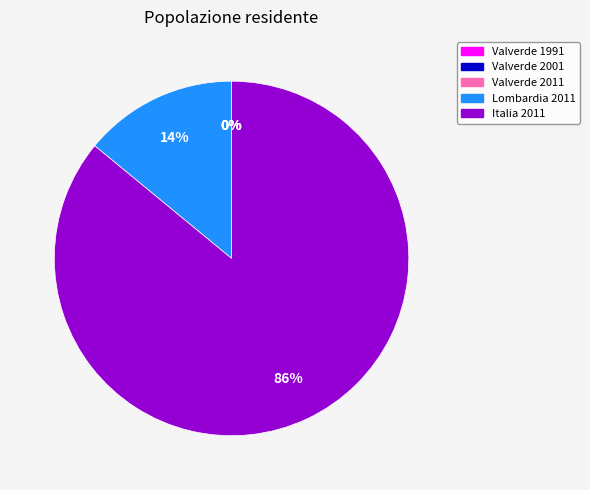

Which category has the biggest portion of the pie?

Italia 2011